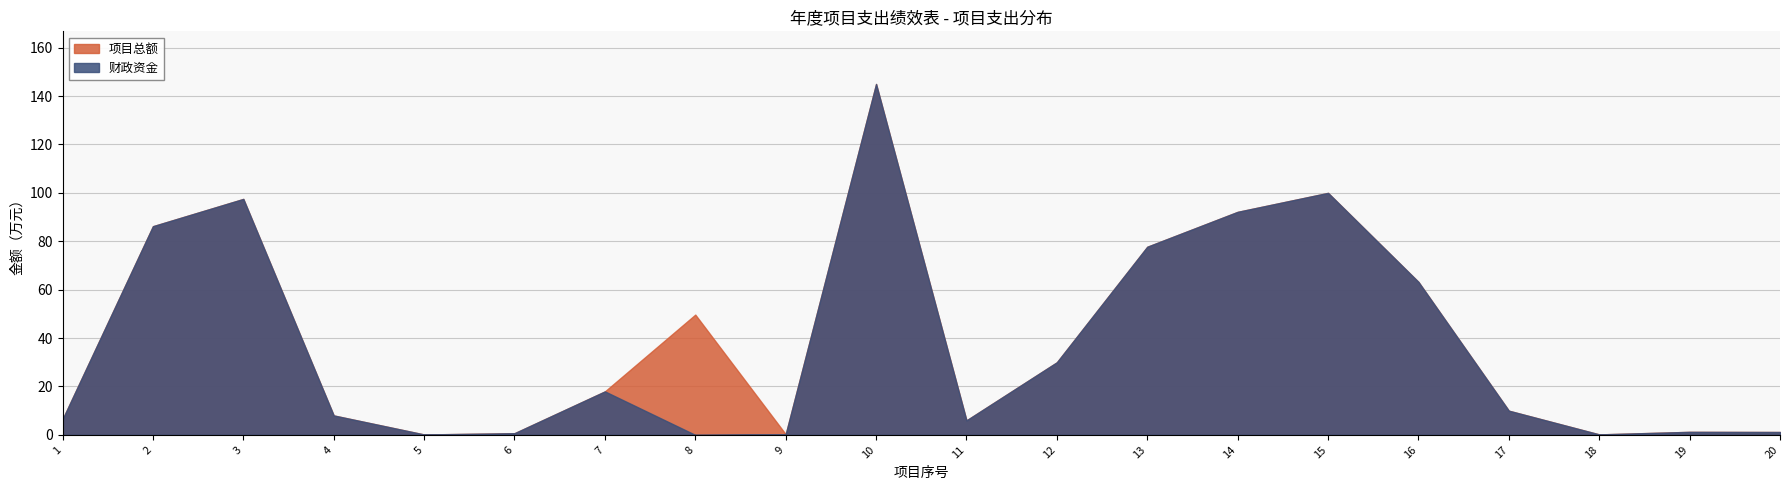

What is the sum of the 财政资金 values at 97.5 and 30.0?

127.5